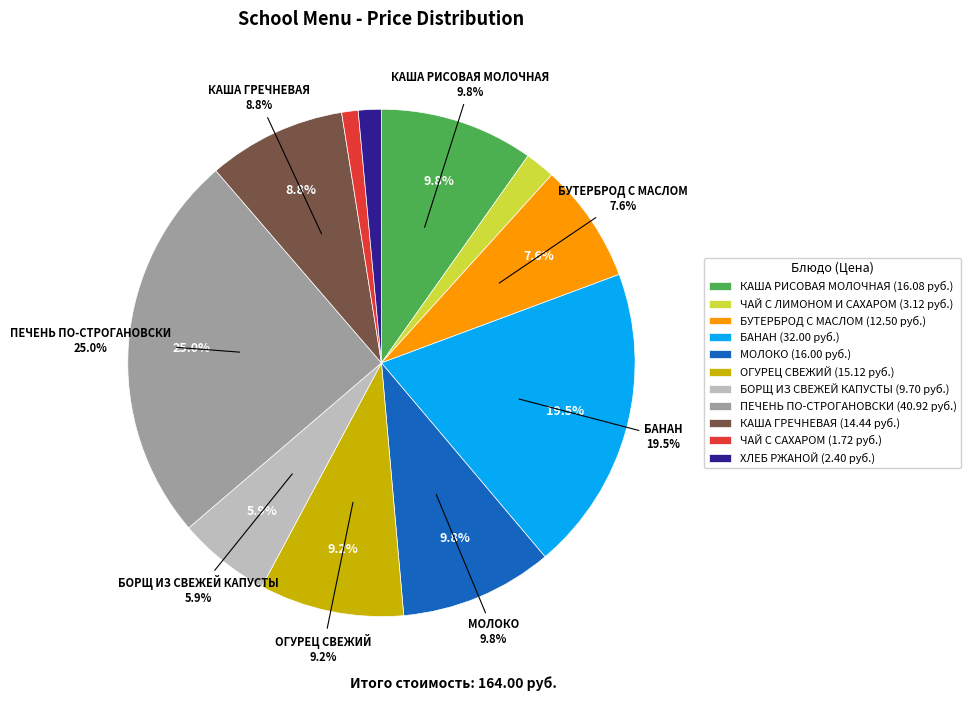

How many slices are in this pie chart?

11